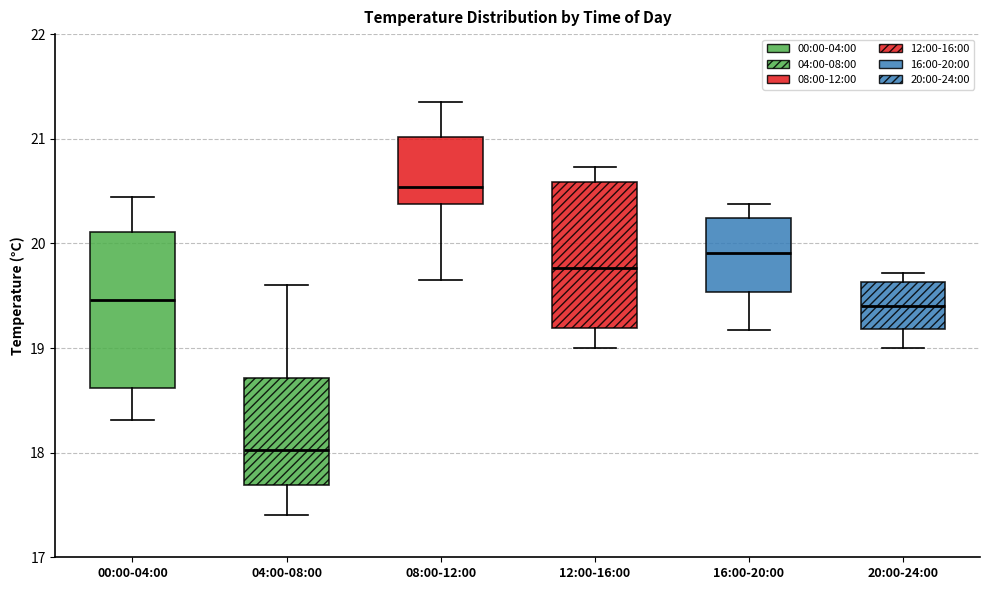

Which box has the highest median line?

08:00-12:00